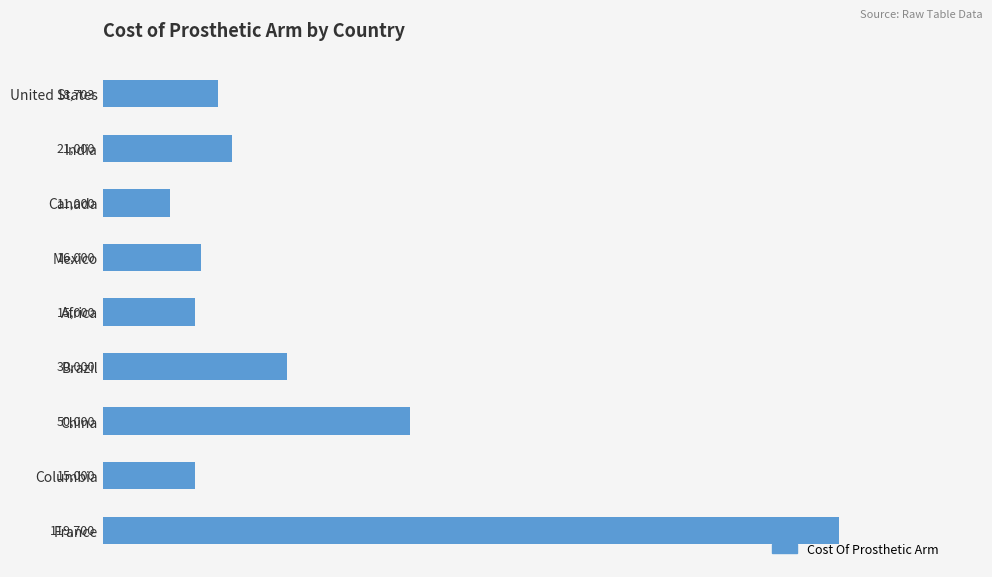

Count the number of categories in the chart.

9